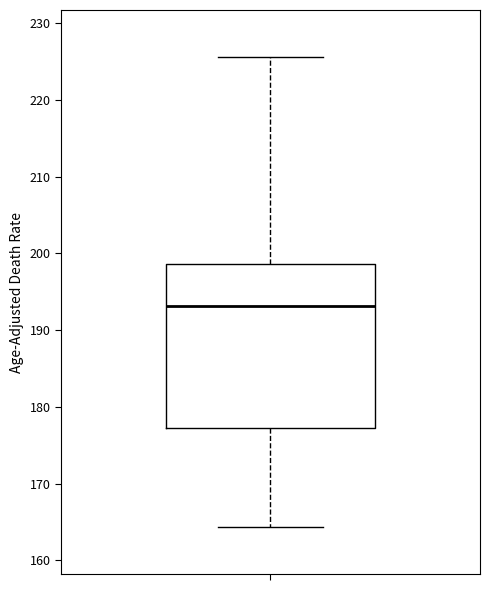

Read this box plot against the y-axis: the position of the median line, the range covered by the box, and the ends of both whiskers. The values are not printed on the chart, so give them approximately, as read against the axis.

median 193, box 177 to 199, whiskers 164 to 226